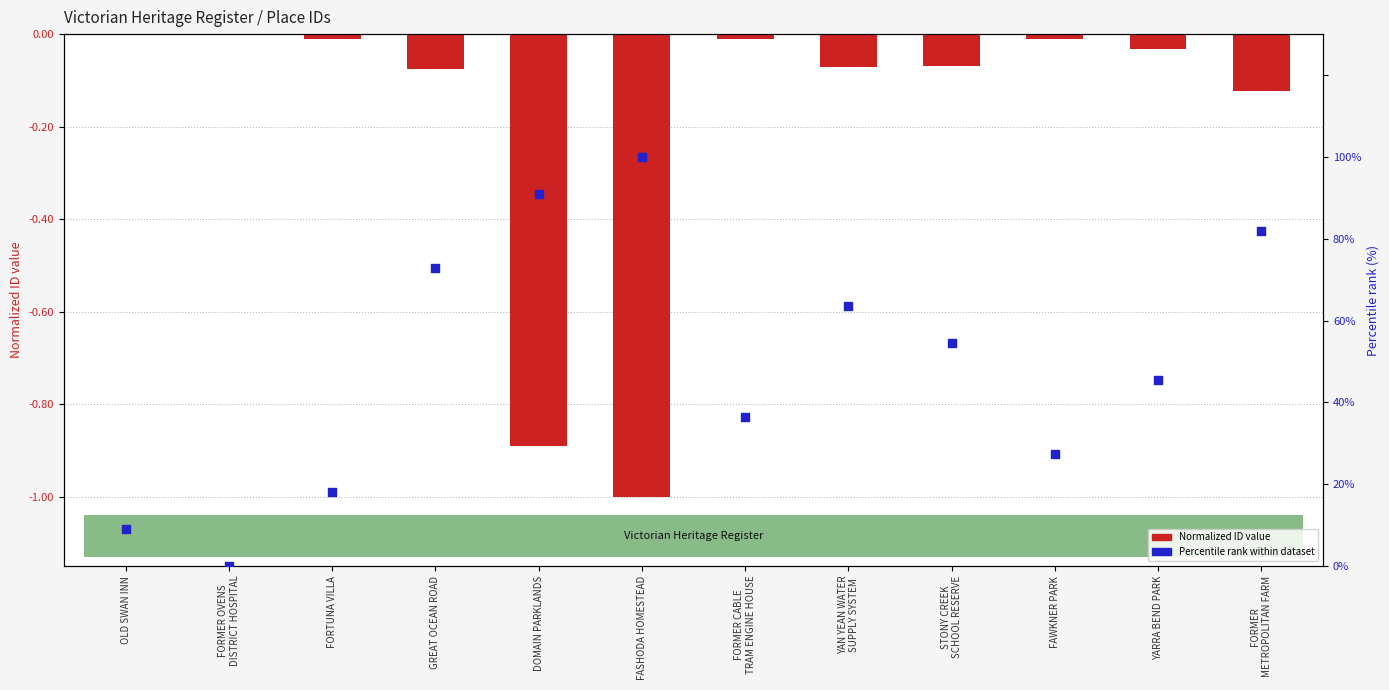

At which category is the sum across all series the highest?

FASHODA HOMESTEAD